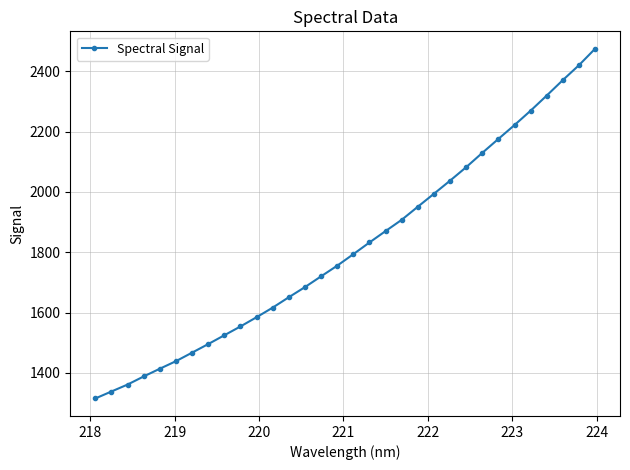

What is the smallest value displayed?

1315.5